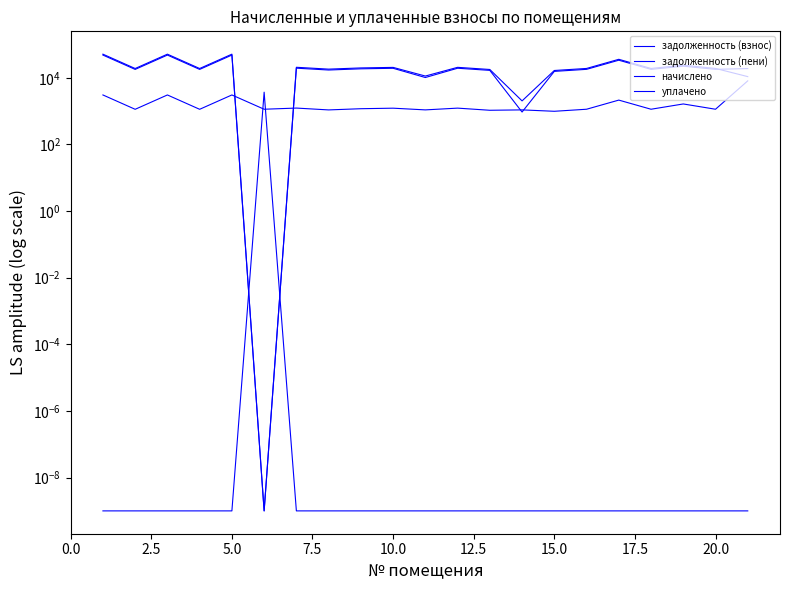

List the series in order of their peak value, lowest first.

уплачено, начислено, задолженность (взнос), задолженность (пени)